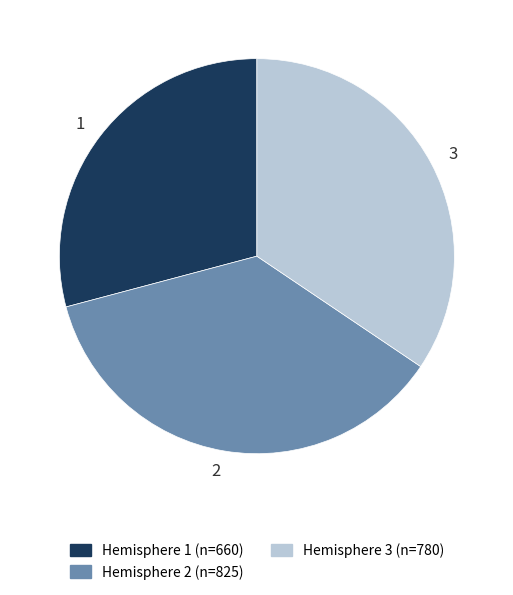

What is the smallest slice in the pie chart?

1